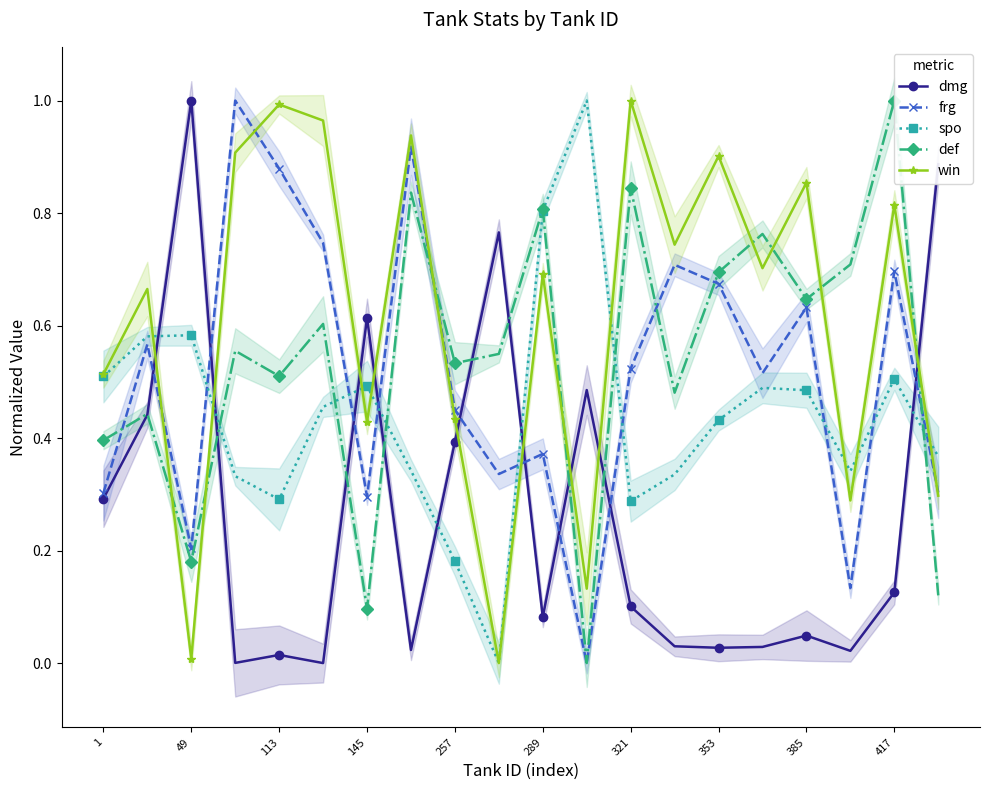

After their last crossing, which series has the higher values: def or spo?

spo